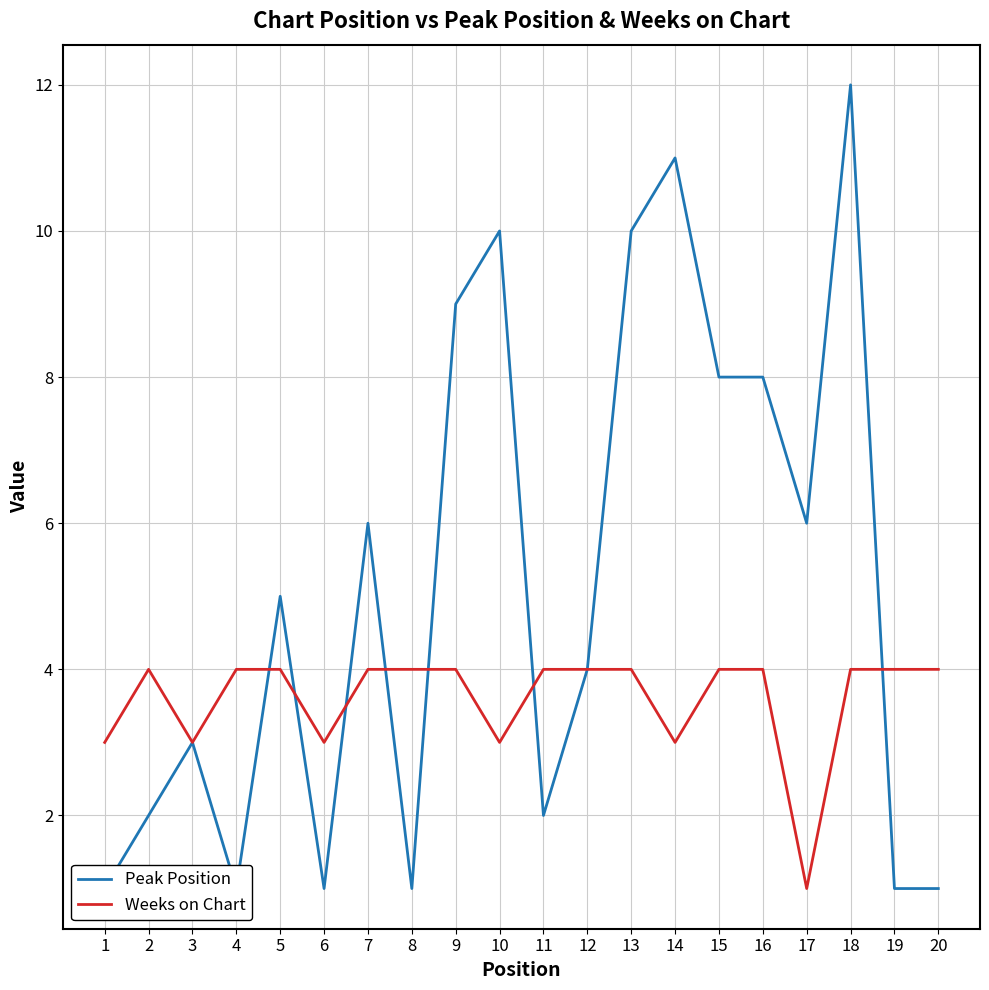

What is the difference between the second highest and second lowest values in the Peak Position series?

10